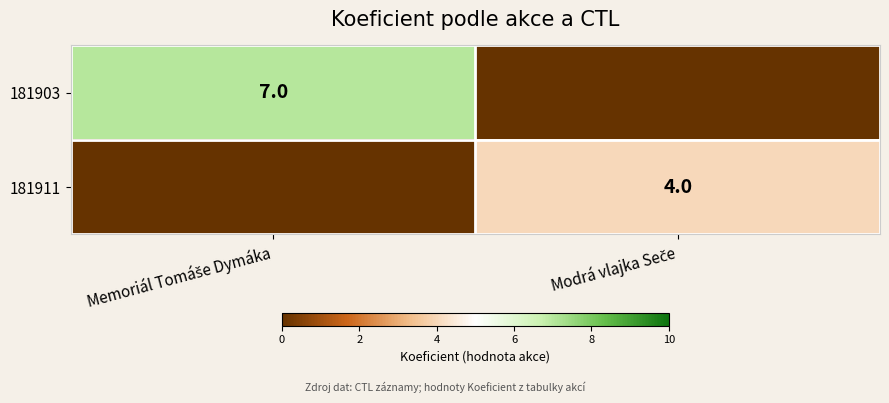

What value does the 181911 series have at Modrá vlajka Seče?

4